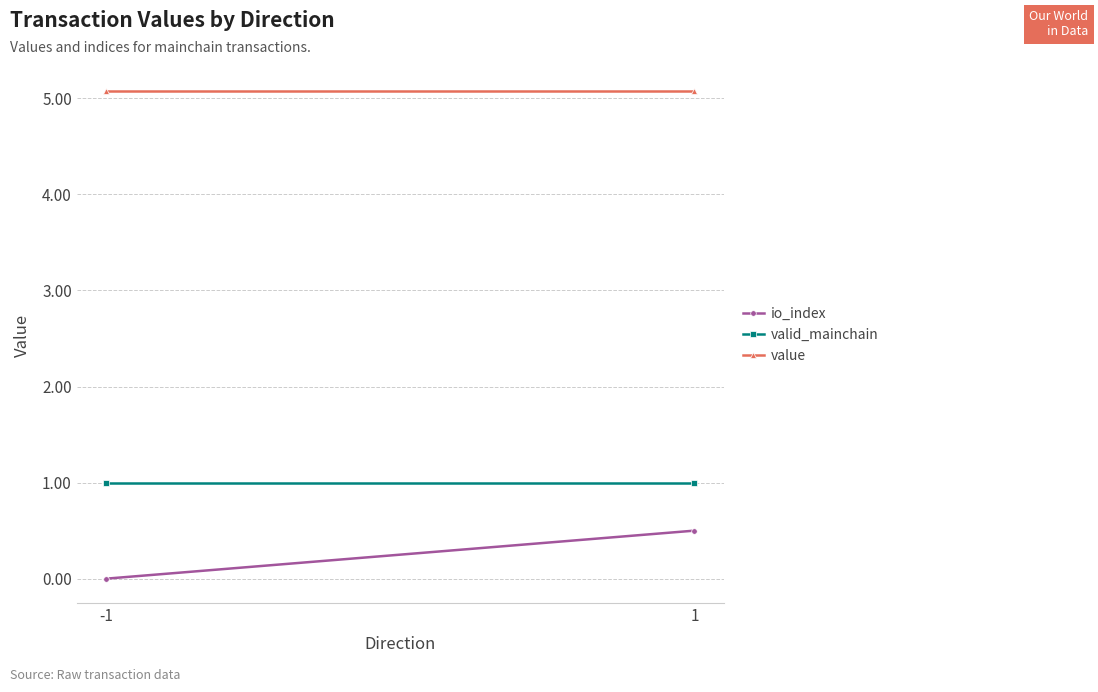

What is the total value across all series at -1?

6.1